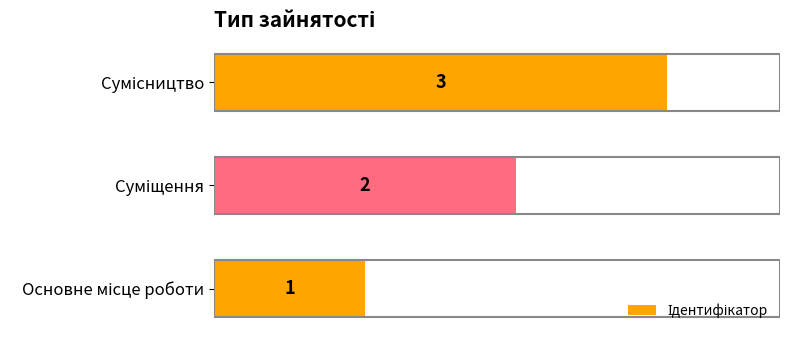

Count the values in the range 1 to 3.

3